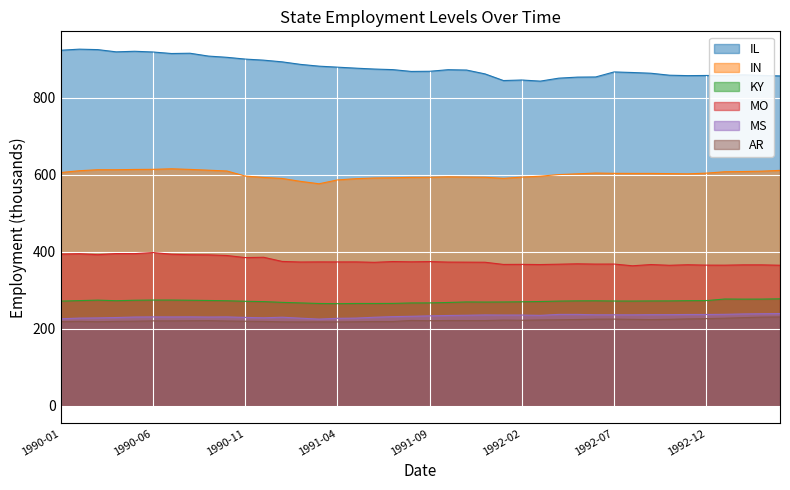

Is it true that IN equals 139.7 at 1991-07?

False